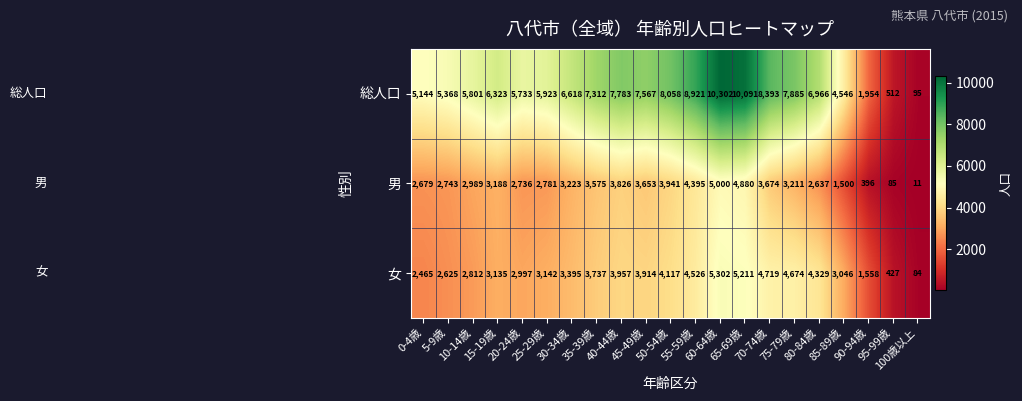

At which category is the sum across all series the highest?

60-64歳